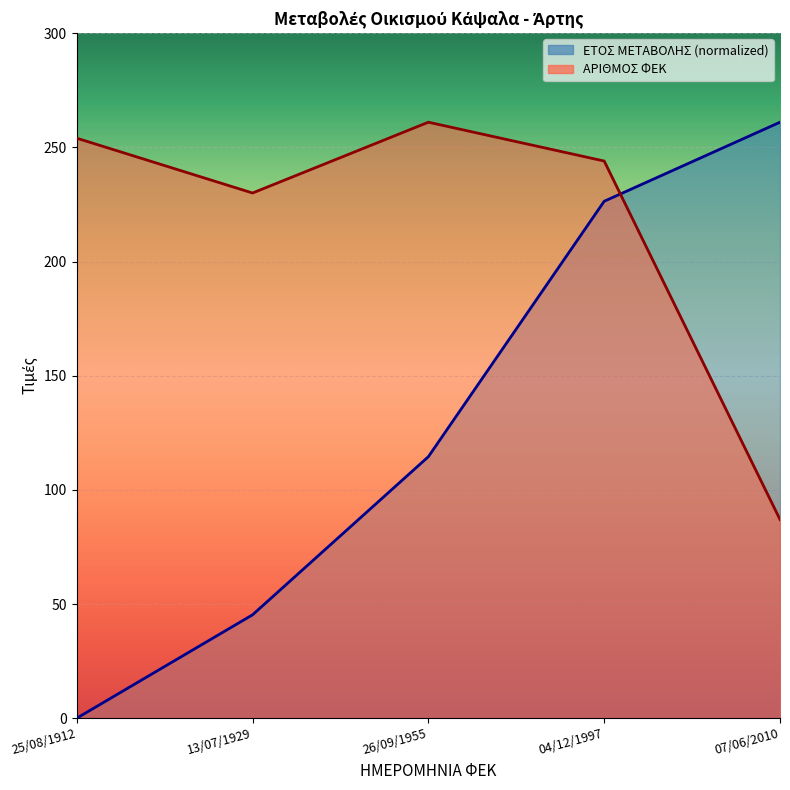

Read the ΕΤΟΣ ΜΕΤΑΒΟΛΗΣ value at 04/12/1997.

226.4